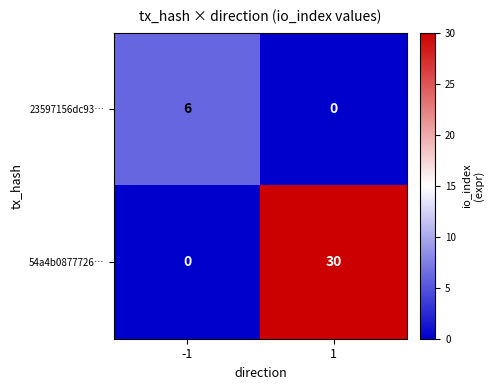

At -1, list the series in order from smallest to largest.

54a4b0877726…, 23597156dc93…